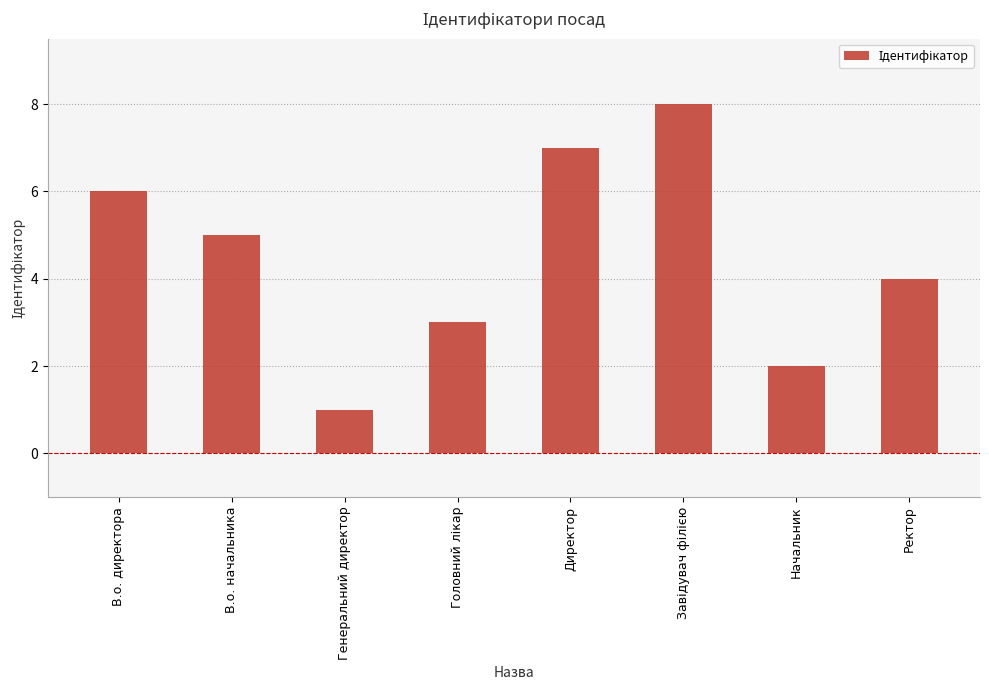

What is the change in value from В.о. начальника to Ректор?

-1